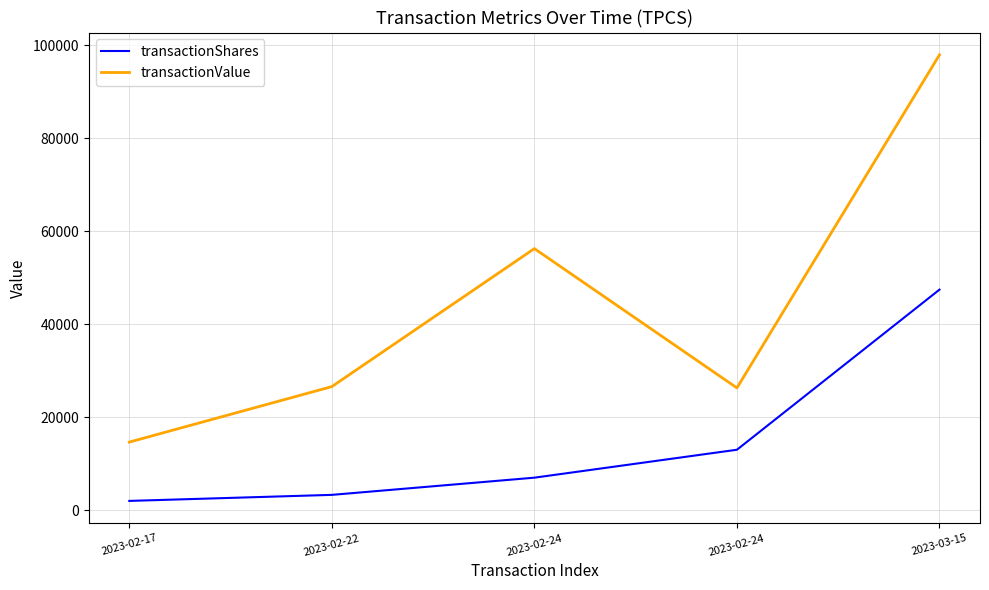

What is the value of the transactionShares point at the 2nd from the left?

3300